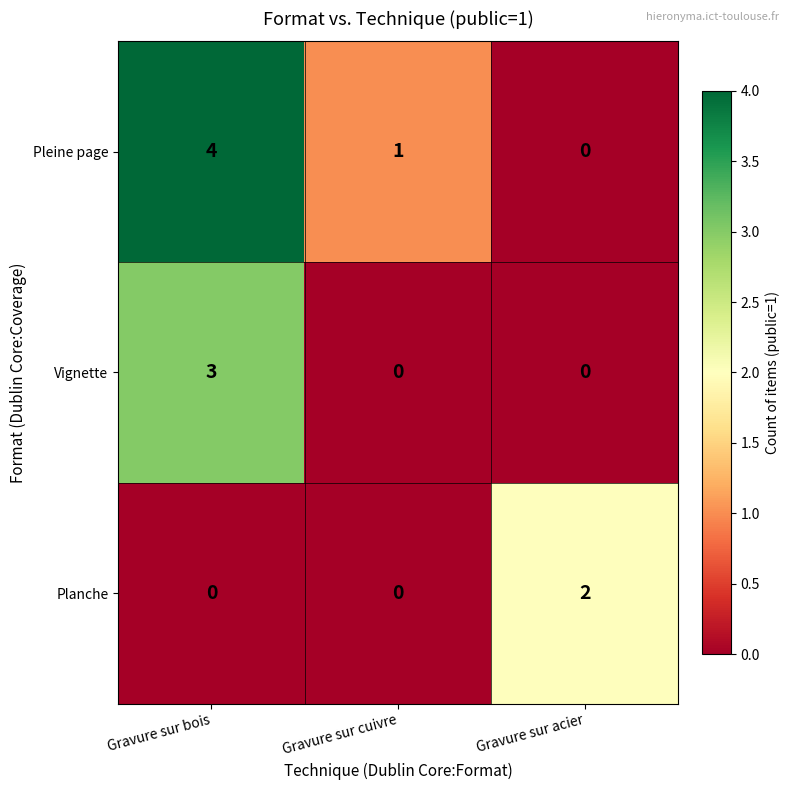

Rank the series by their maximum value, from highest to lowest.

Pleine page, Vignette, Planche